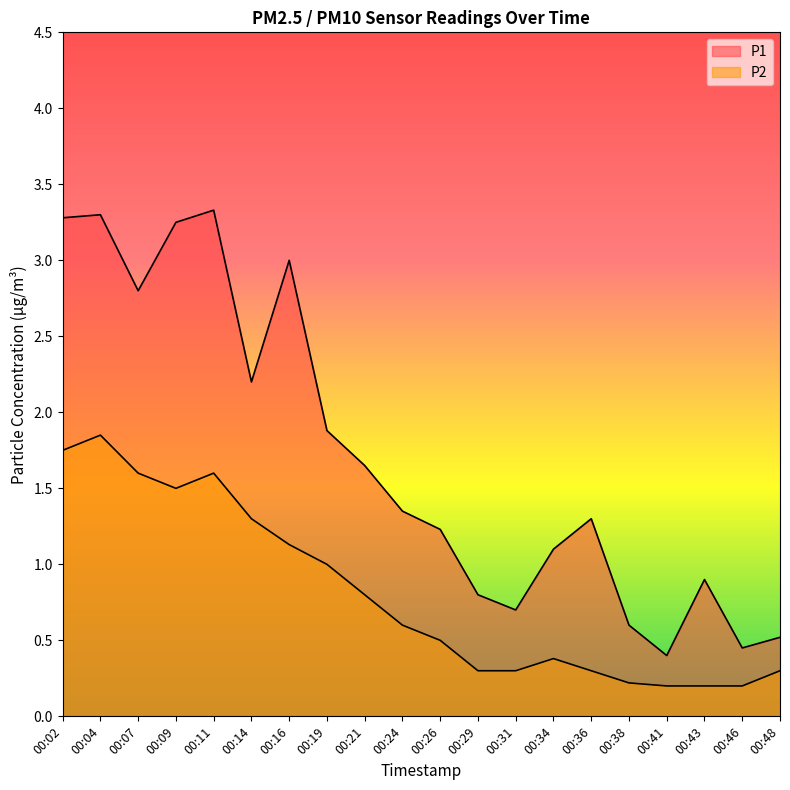

At which category is the sum across all series the highest?

00:04